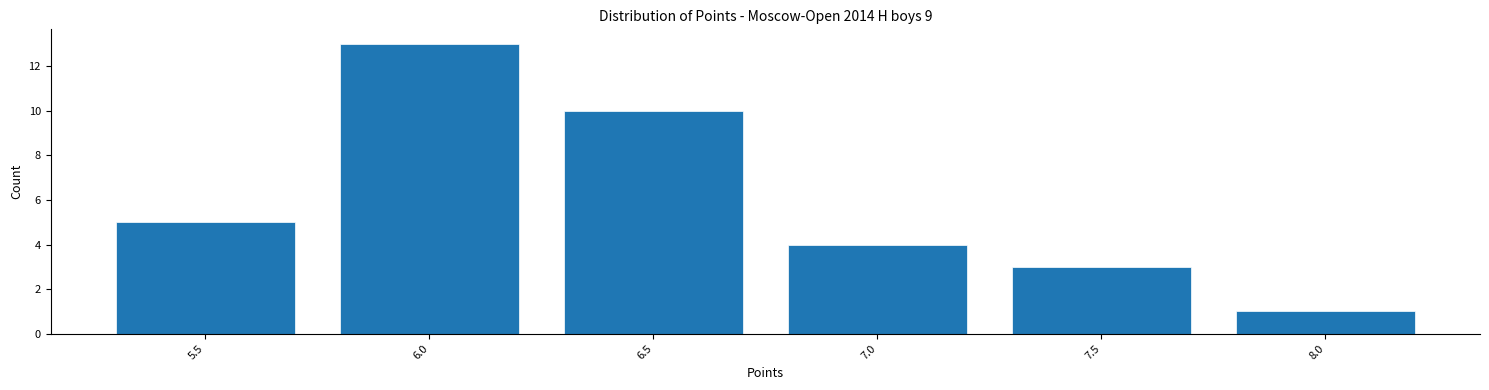

Reading left to right, what are all the values shown in this chart?

5	13	10	4	3	1